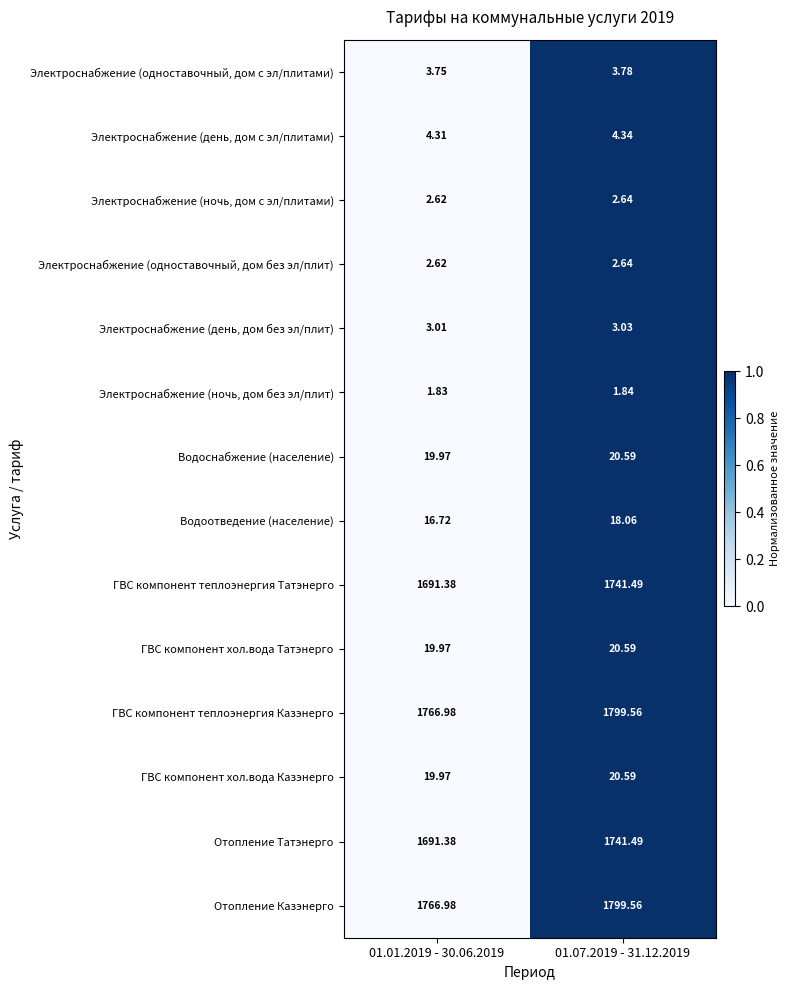

Is the value of Электроснабжение (одноставочный, дом с эл/плитами) at 01.01.2019 - 30.06.2019 greater than the value of Водоснабжение (население) at 01.07.2019 - 31.12.2019?

No